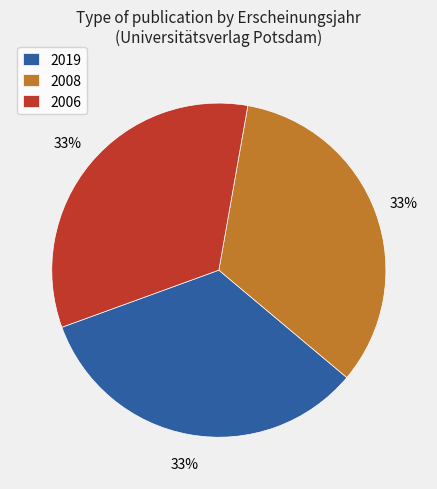

Is it true that 2008 is 23% of the pie?

False